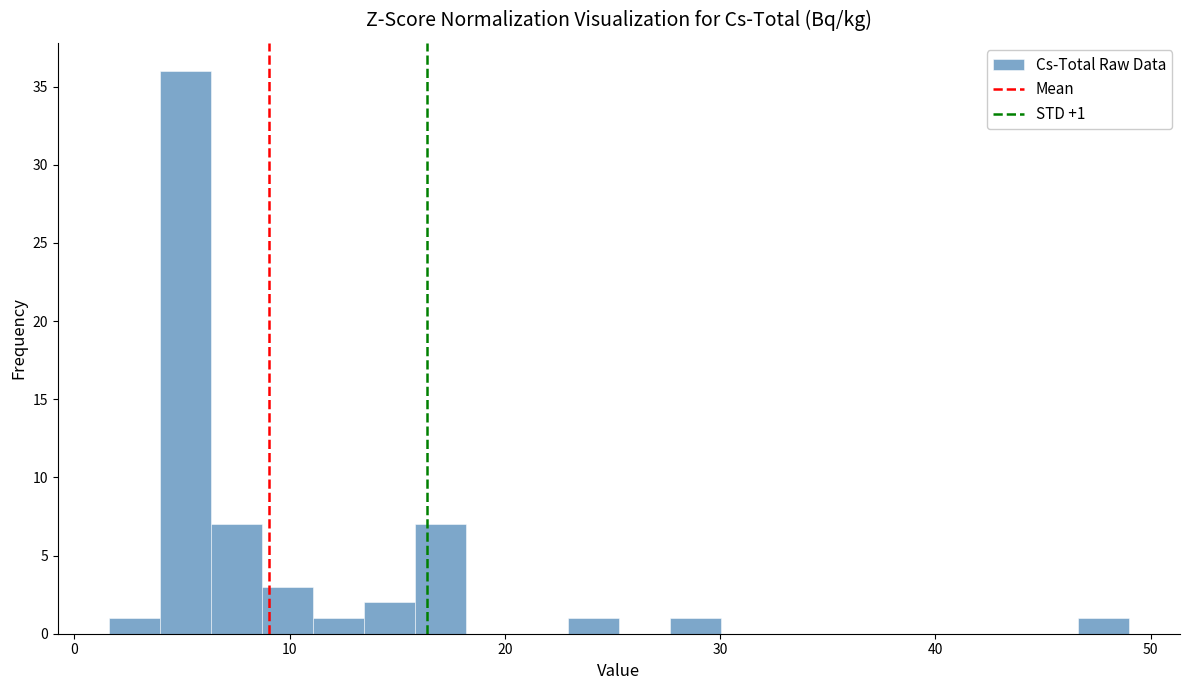

Read against the x-axis, roughly where is the centre of the tallest bar?

5